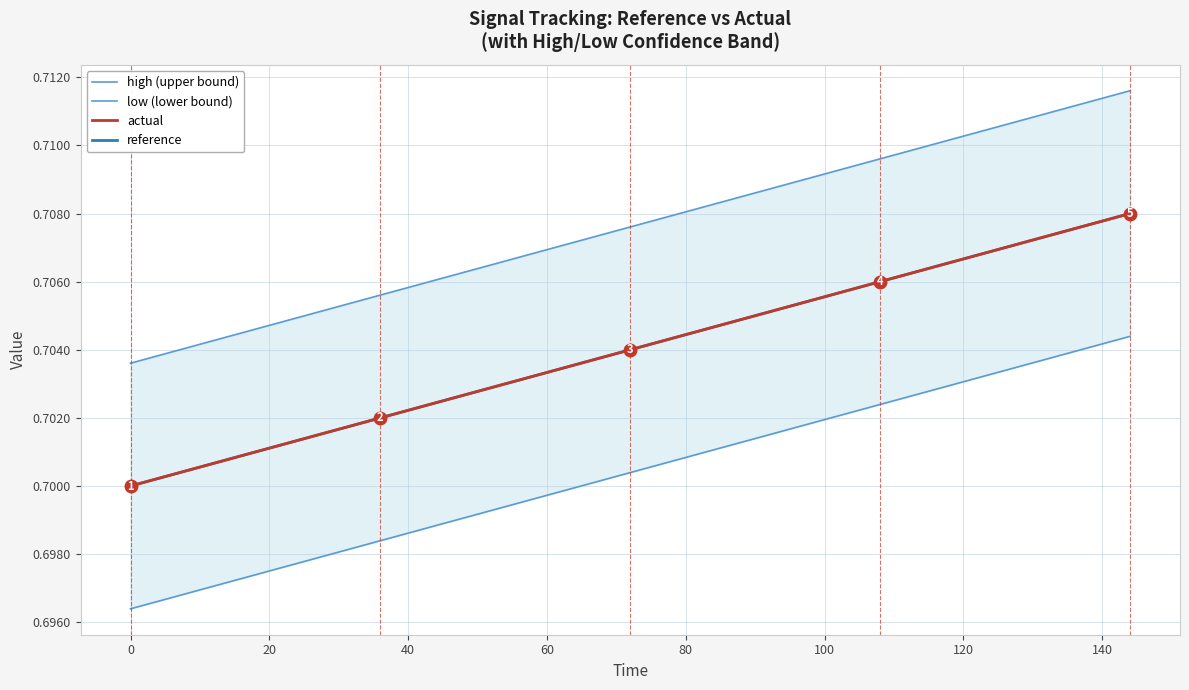

What is the smallest value displayed?

0.7